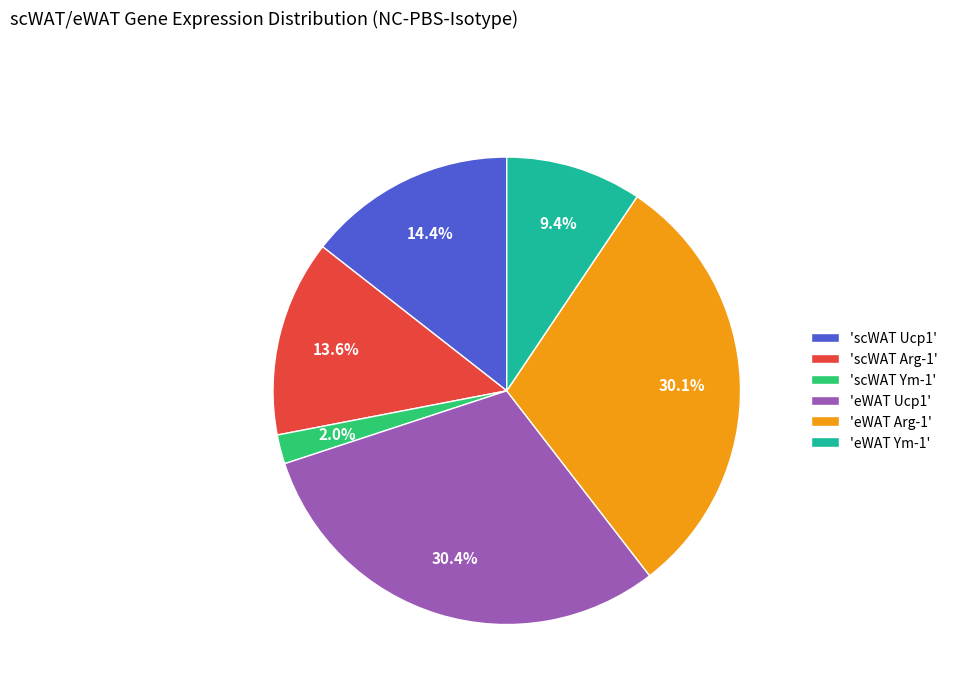

To the nearest percent, what is the difference between the largest and smallest slice percentages?

28%